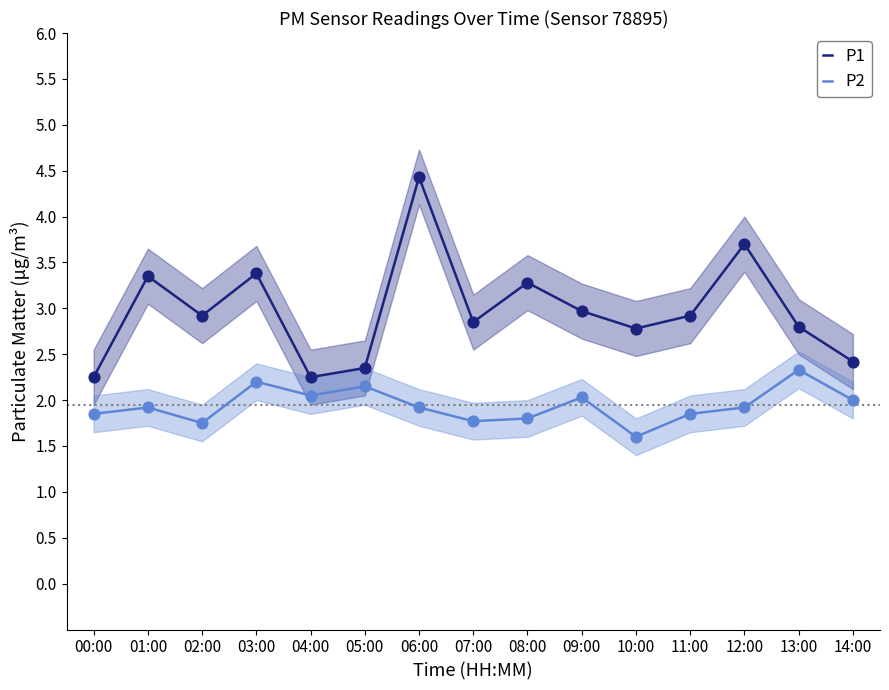

What are all the series names shown in the legend?

P1, P2